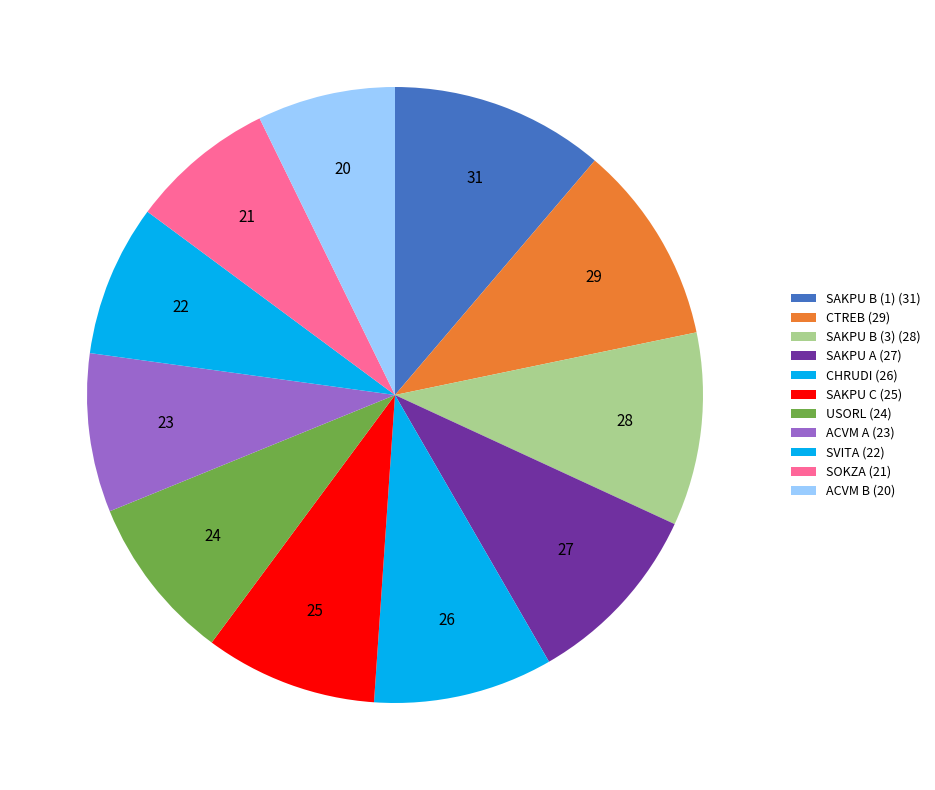

How many slices are in this pie chart?

11